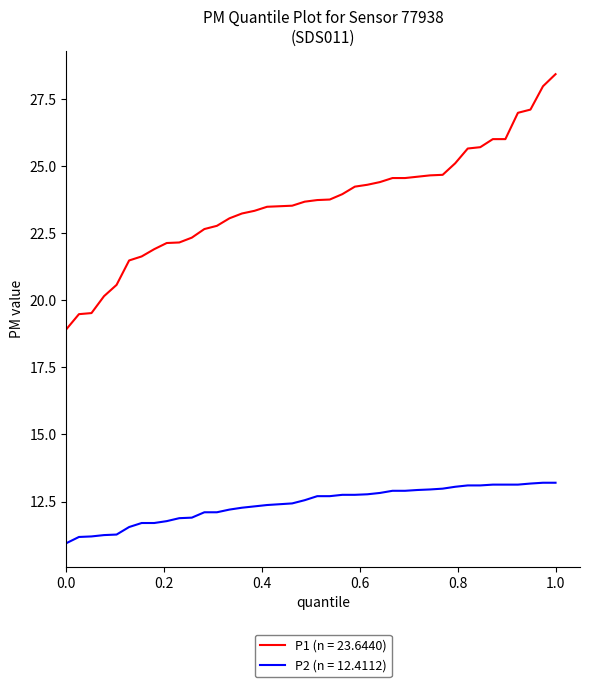

True or false: P1 (n = 23.6440) and P2 (n = 12.4112) cross at least once.

False